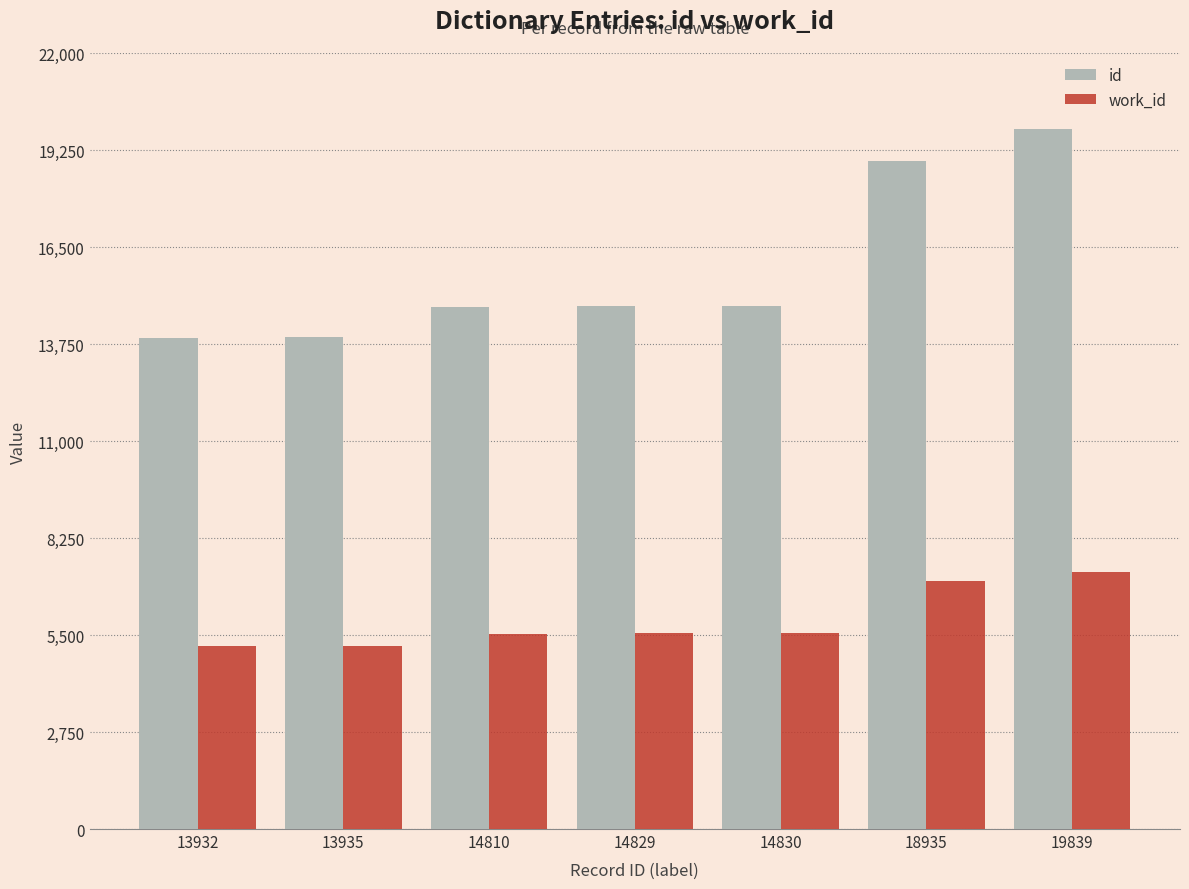

Rank the series by their average value, from highest to lowest.

id, work_id